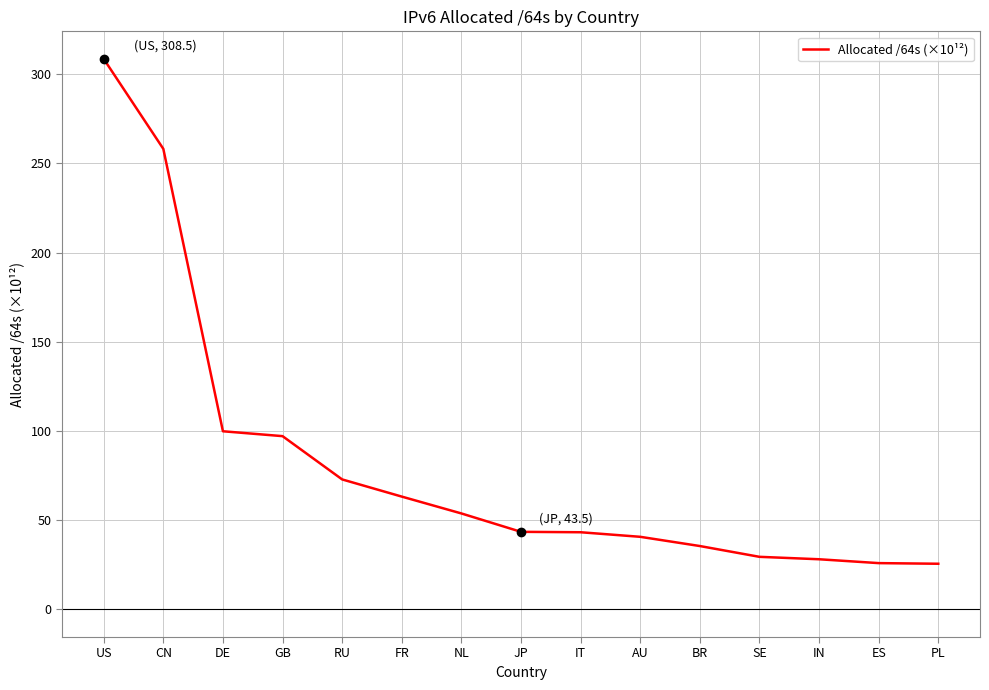

How many values are below 43?

6